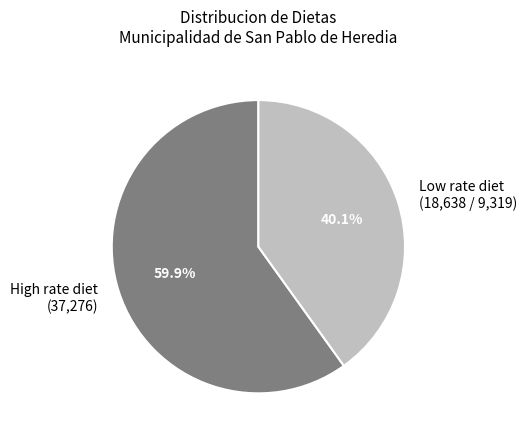

Does any single category account for the majority?

Yes